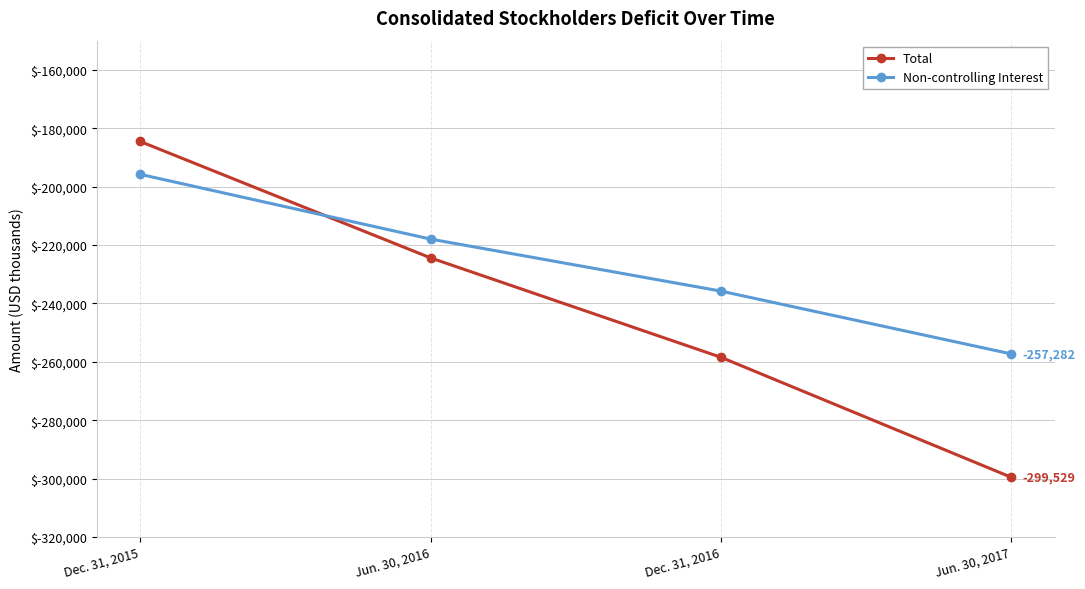

Count the Total values in the range -258435 to -184537.

3